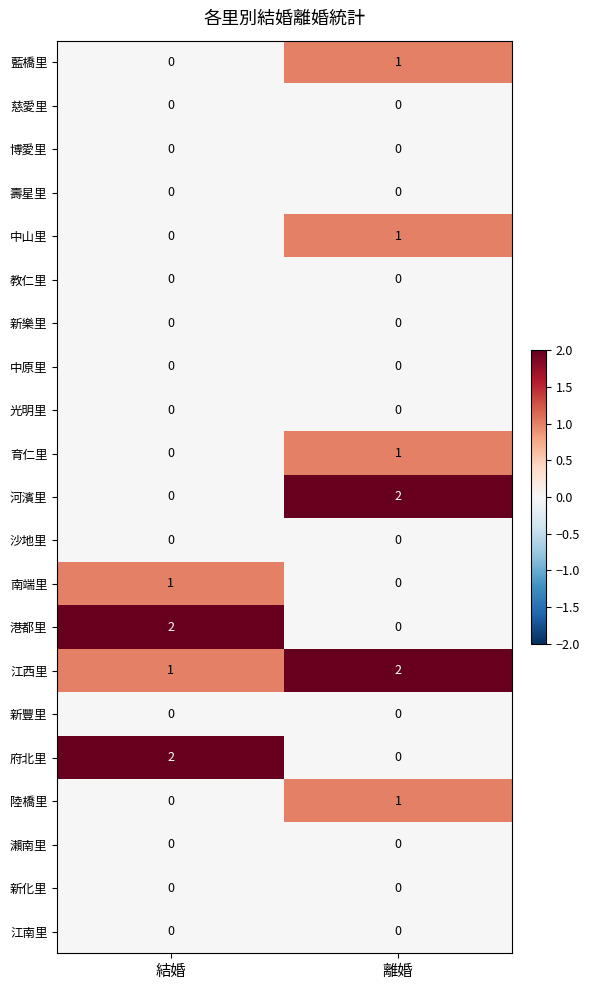

Which series has the largest total across all categories?

江西里